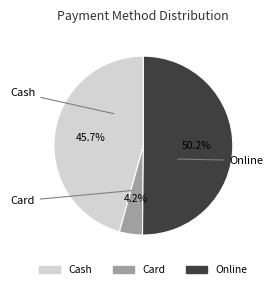

True or false: Online accounts for 24% of the total.

False